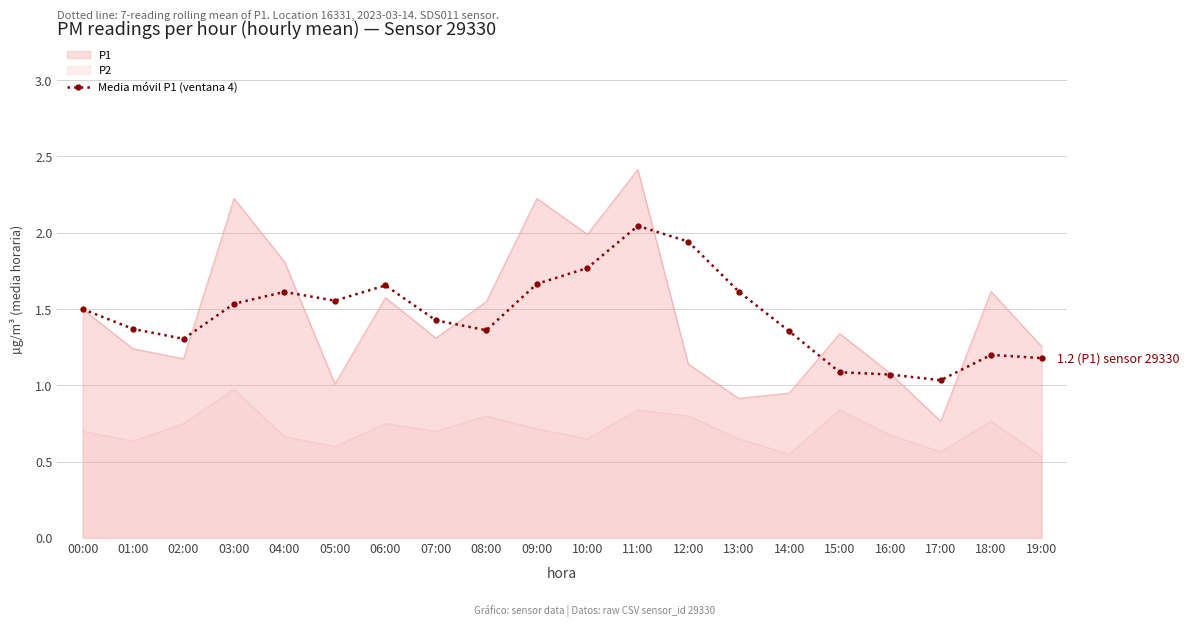

True or false: P2 has a value of 0.9 at 13:00.

False